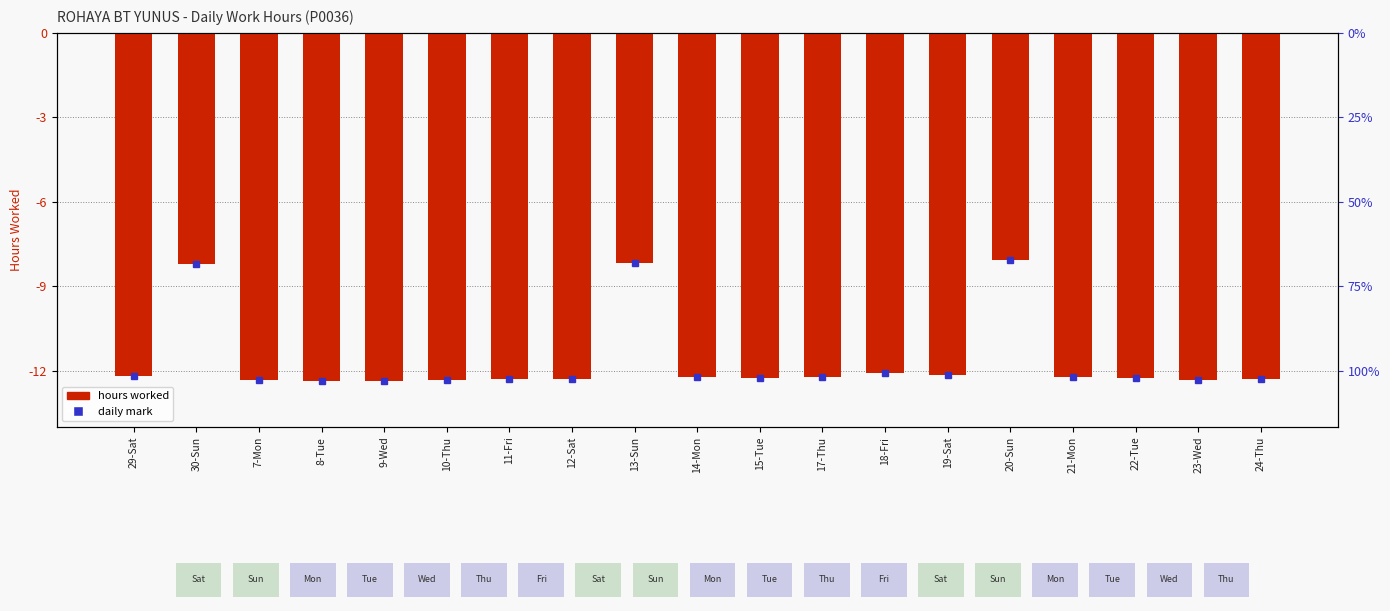

Are the bars horizontal?

No